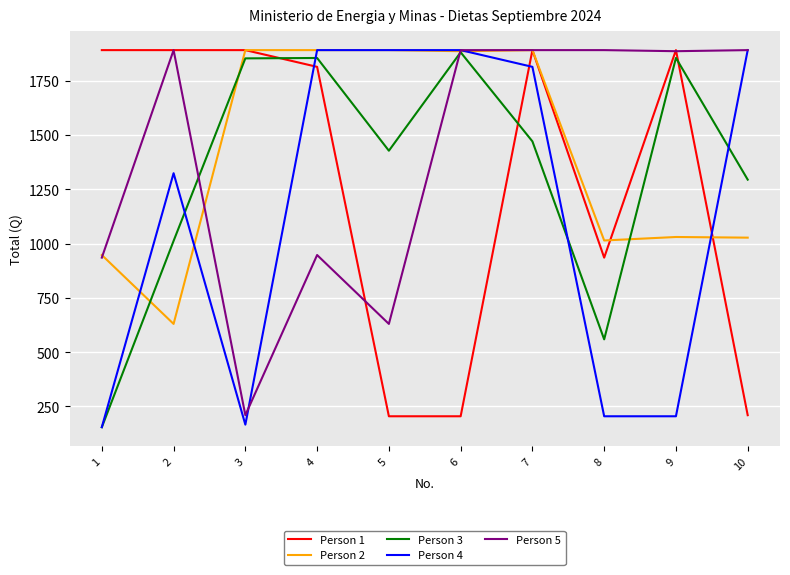

How many categories are shown in the chart?

10